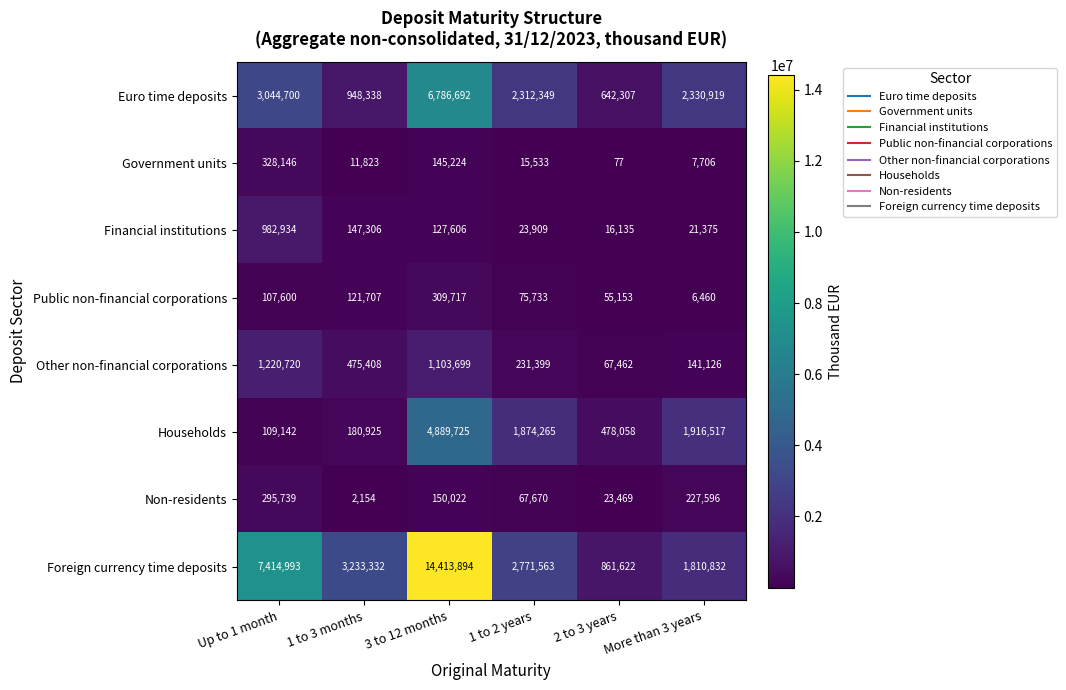

How many categories are shown in the chart?

6